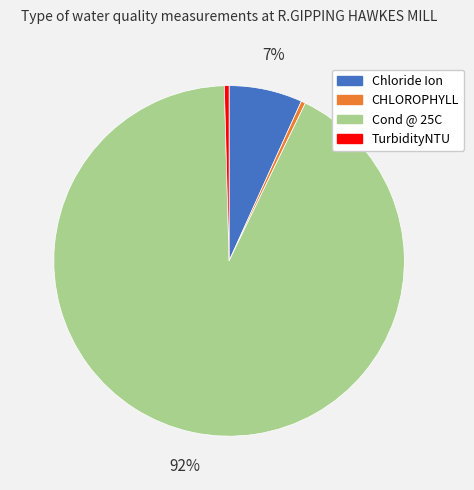

Combined, do Cond @ 25C and TurbidityNTU account for over 50%?

Yes